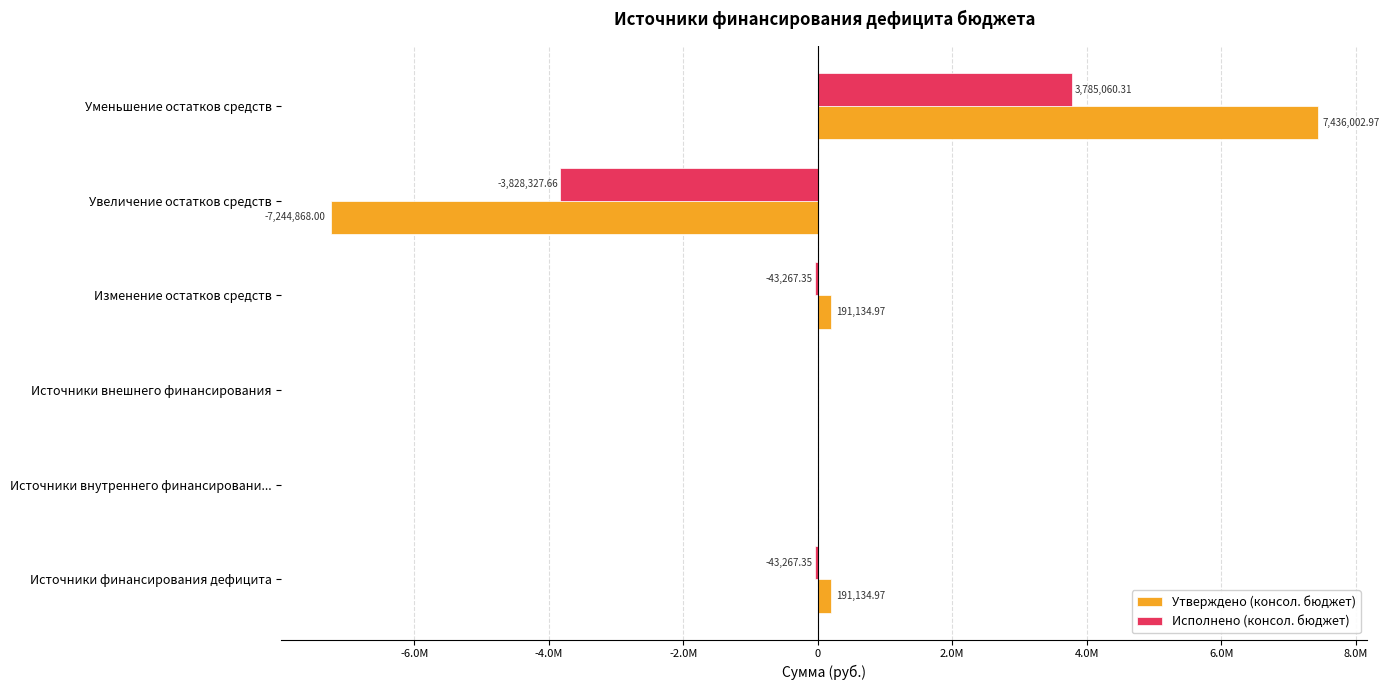

What are all the series names shown in the legend?

Утверждено (консол. бюджет), Исполнено (консол. бюджет)